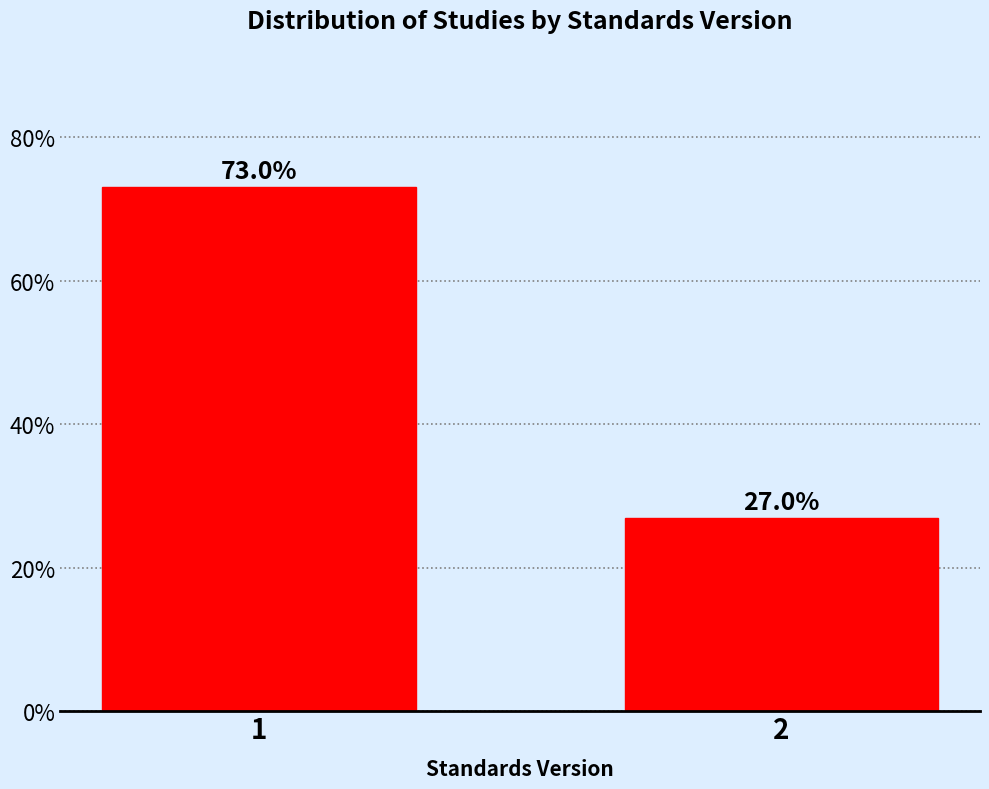

Reading right to left, list all the values displayed in this chart.

27.0	73.0